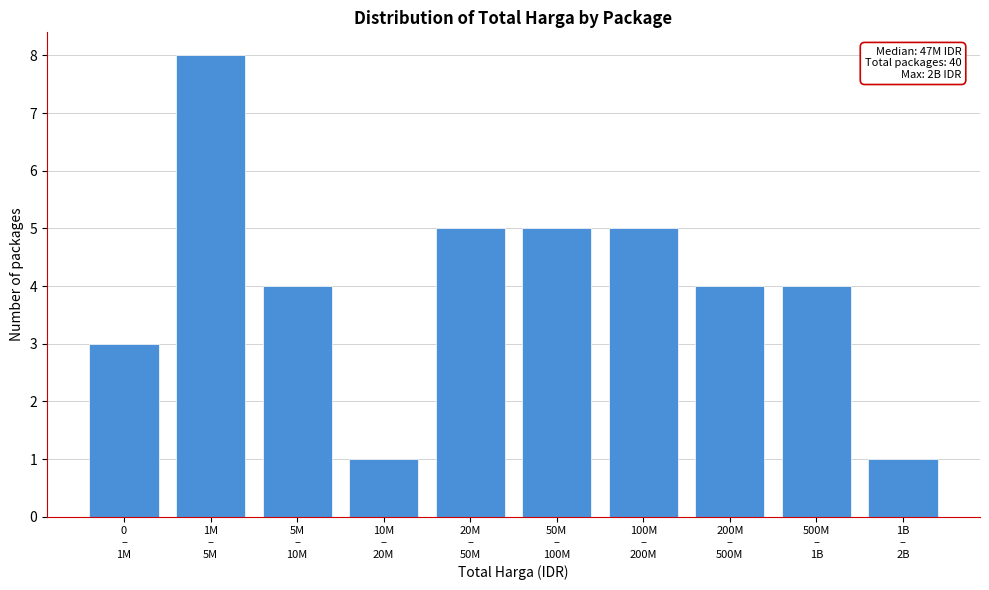

Reading right to left, extract all data points from this chart.

1	4	4	5	5	5	1	4	8	3